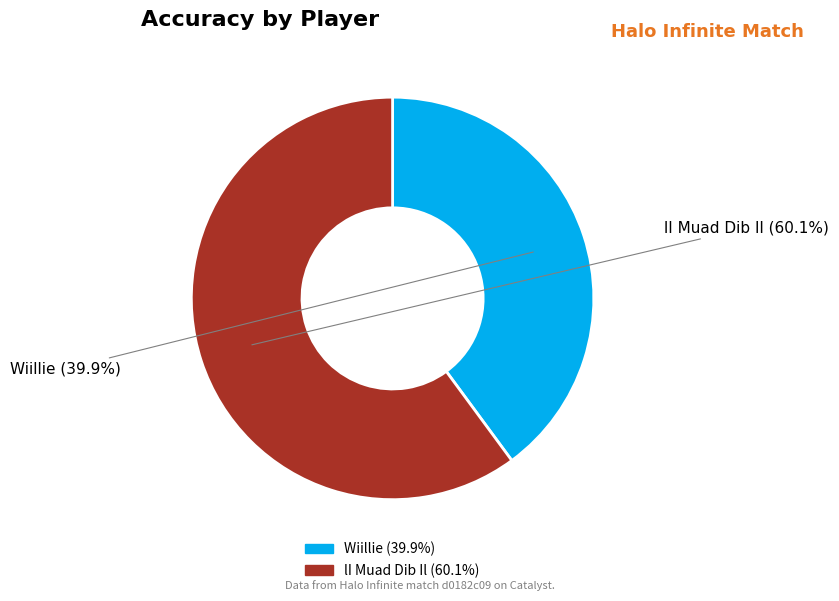

How many segments does this pie chart have?

2